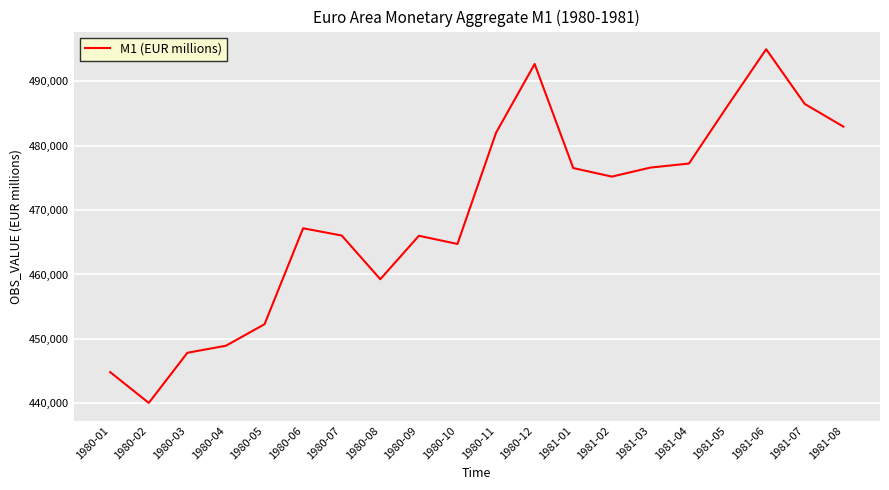

At which category does the chart reach its peak across all series?

1981-06